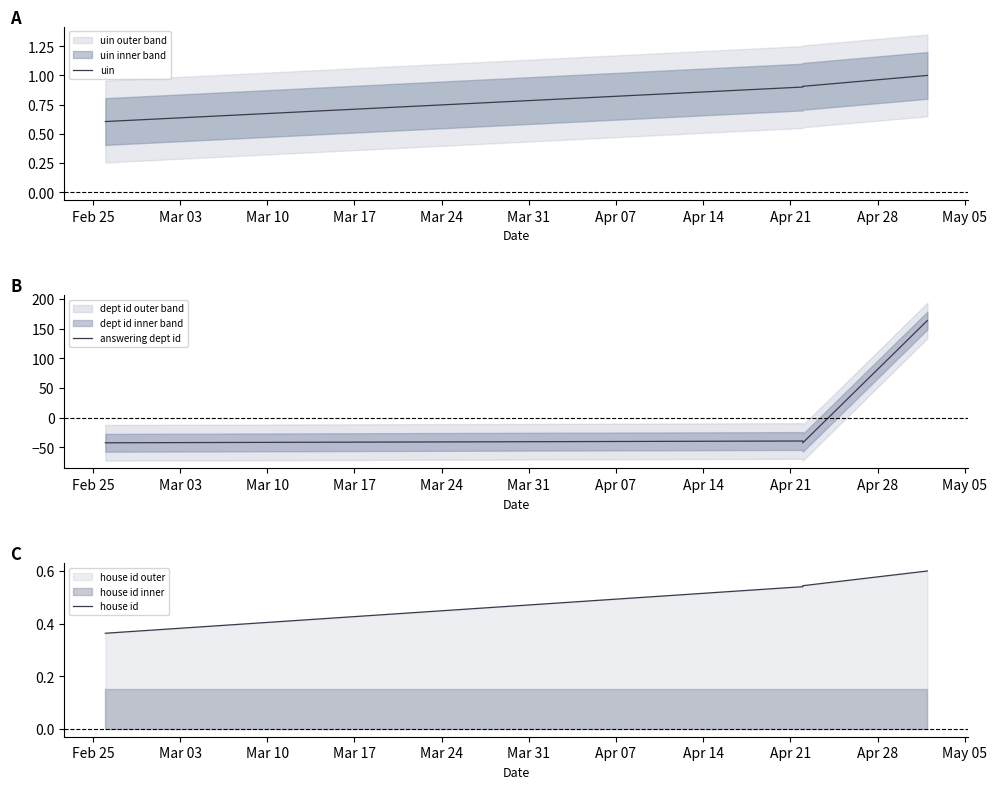

What is the highest value of the answering dept id series?

163.6